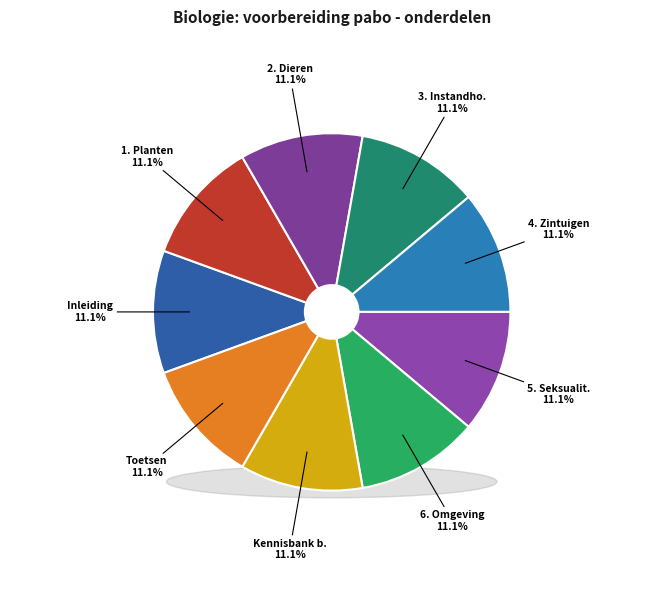

Which slice is the largest?

5. Seksualiteit - generaties